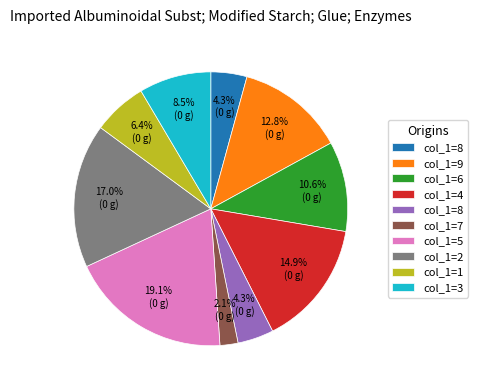

Does any single category account for the majority?

No